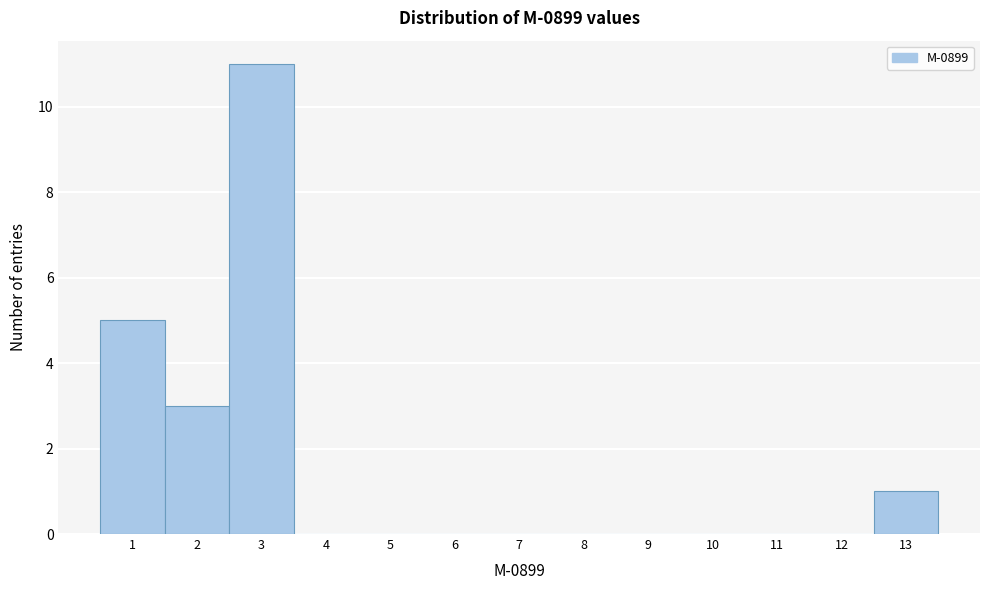

Over which range of the x-axis is the bar tallest?

2.5 to 3.5